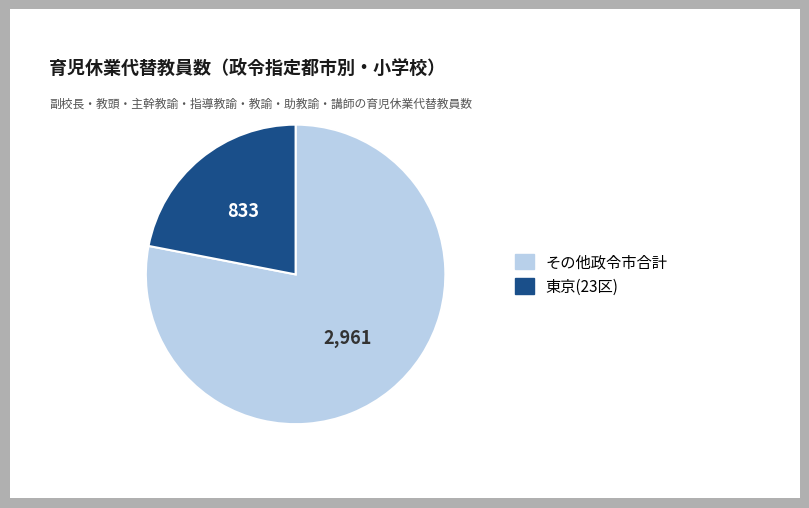

Is there any slice that represents more than half of the pie?

Yes